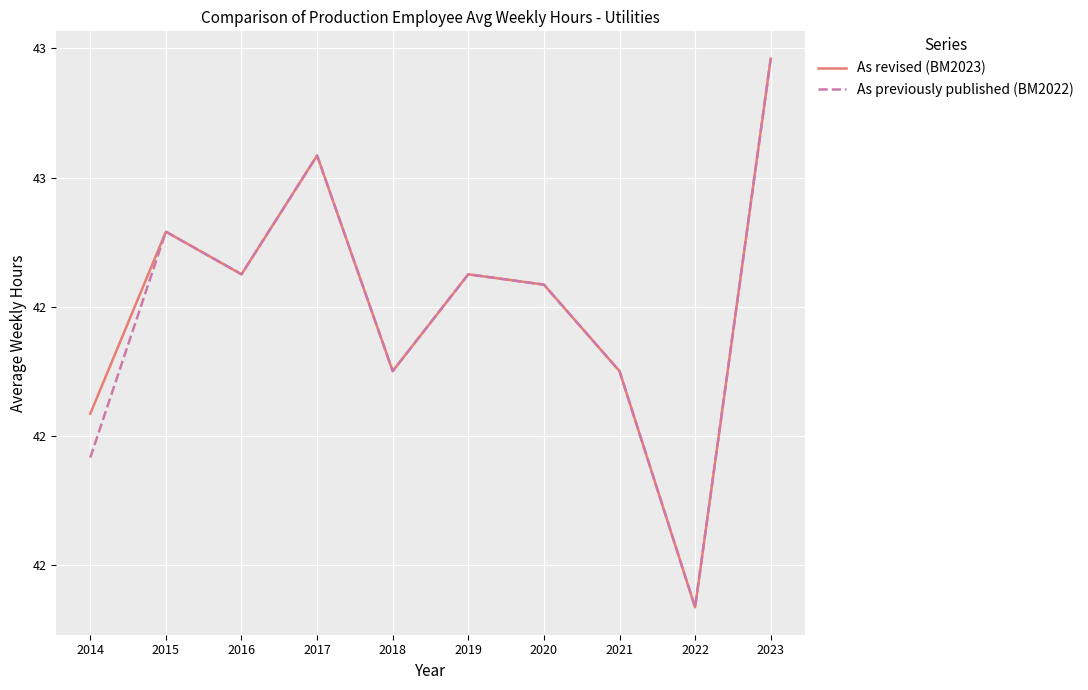

True or false: As previously published (BM2022) has more than 1 points higher than both neighbors.

True